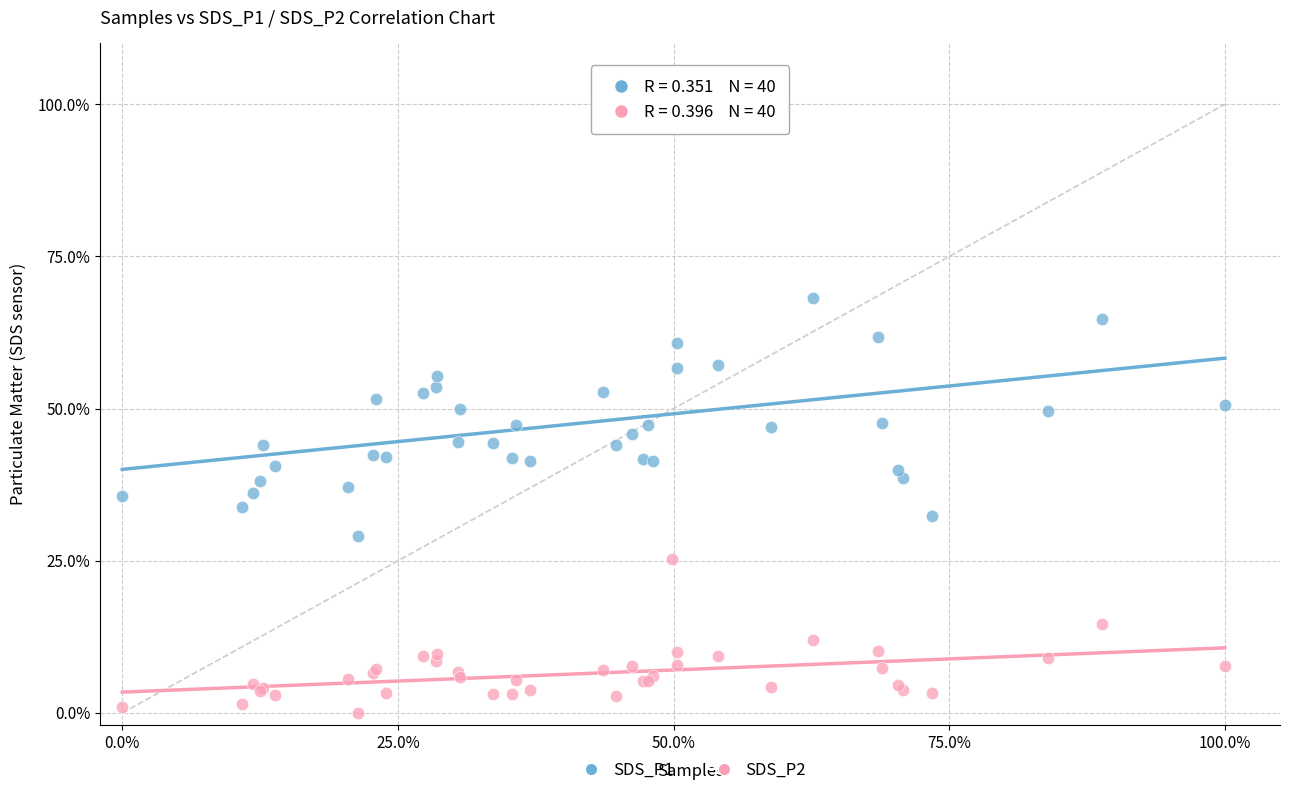

Which series reaches the minimum Y coordinate?

SDS_P2